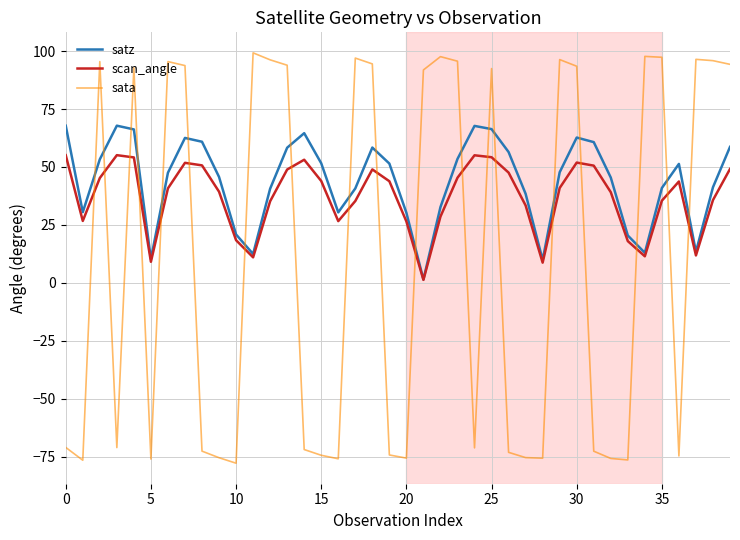

What is the highest value of the scan_angle series?

55.1